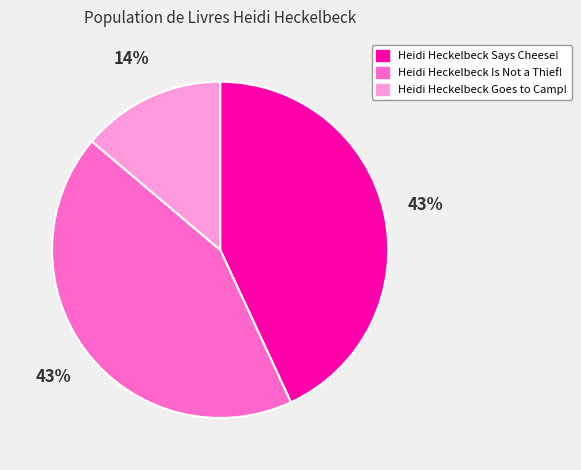

Does any single category account for the majority?

No